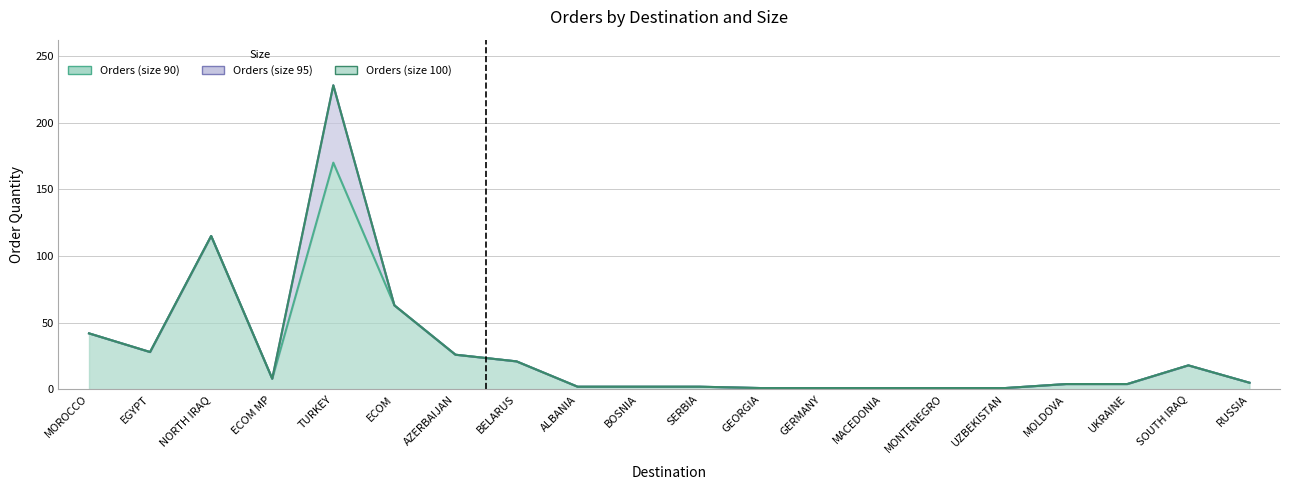

What is the maximum value shown in the chart?

228